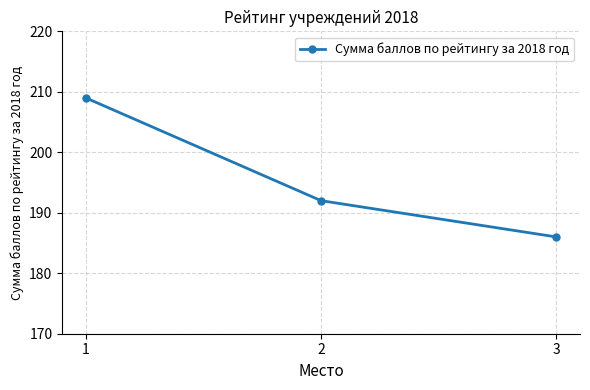

Where does the data first go above 192?

1